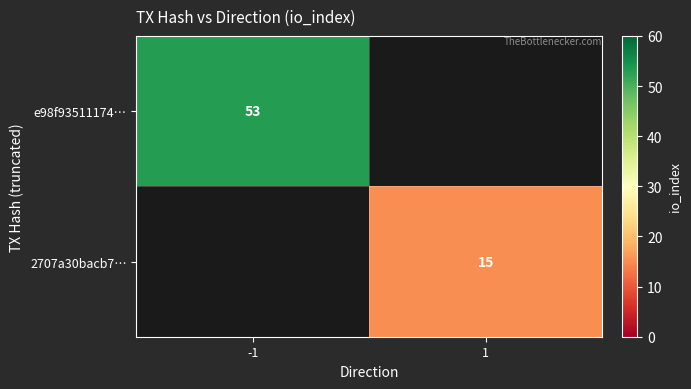

Is the value of 2707a30bacb7… at 1 greater than the value of e98f93511174… at -1?

No